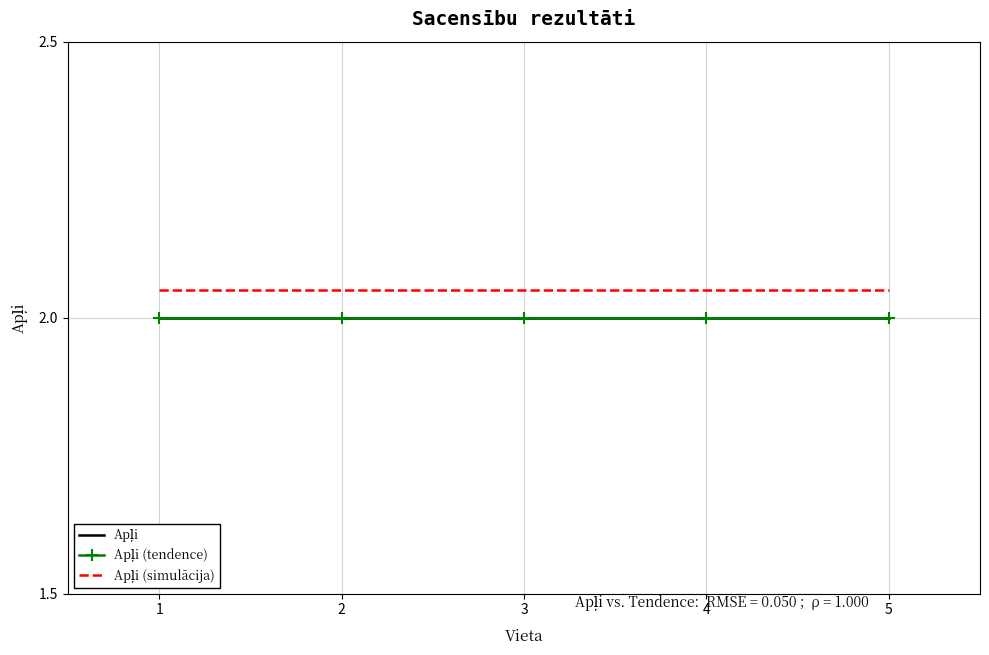

Does the chart have visible grid lines?

Yes